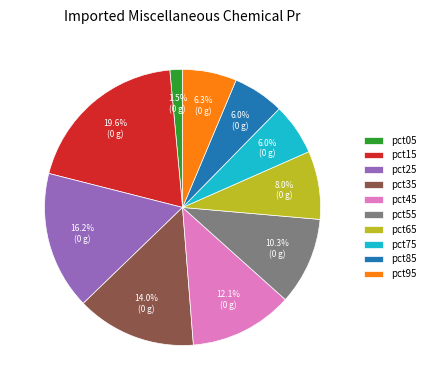

To the nearest percent, what percentage of the pie is pct85?

6%